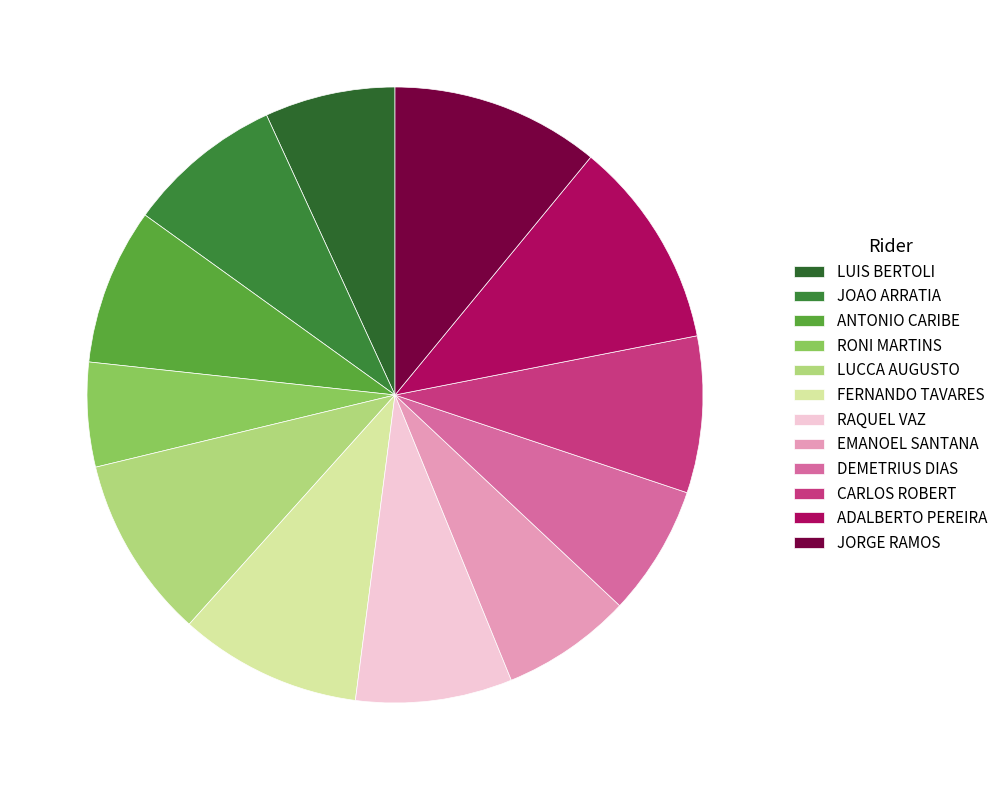

Which slice is the largest?

ADALBERTO PEREIRA